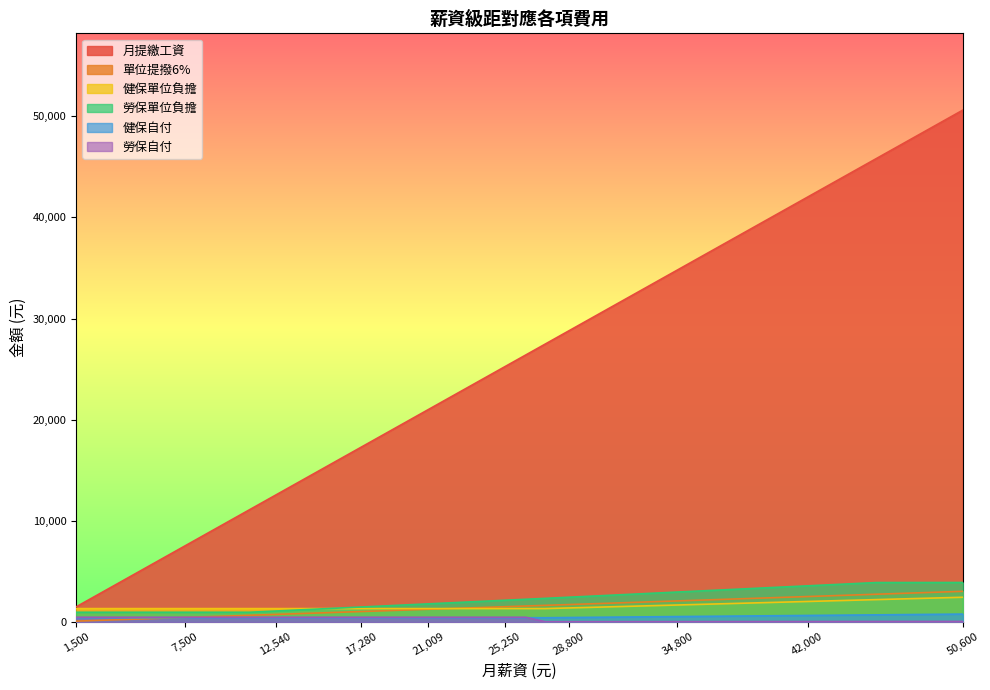

What are all the series names shown in the legend?

月提繳工資, 單位提撥6%, 健保單位負擔, 勞保自付, 勞保單位負擔, 健保自付